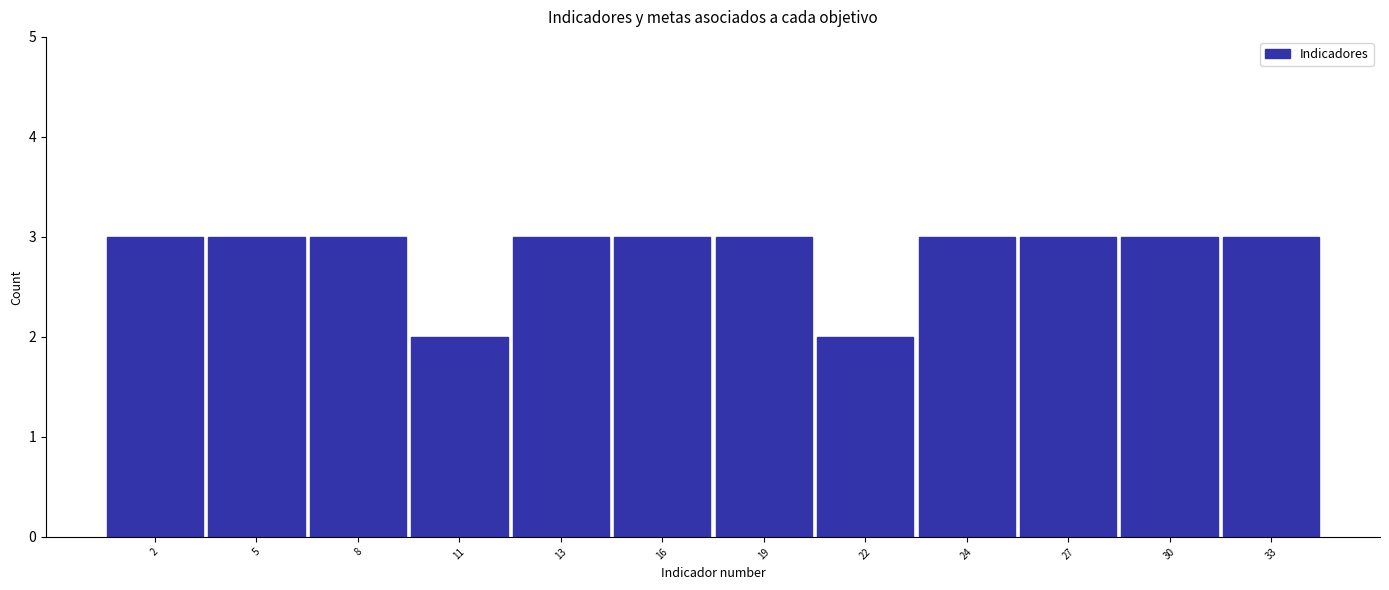

Reading left to right, extract all data points from this chart.

2=3	5=3	8=3	11=2	13=3	16=3	19=3	22=2	24=3	27=3	30=3	33=3